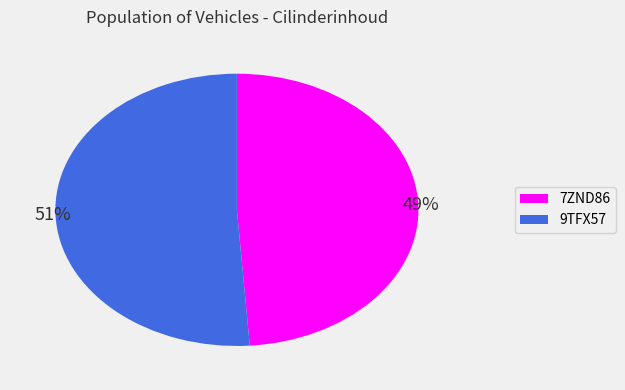

To the nearest percent, what percentage of the pie is 7ZND86?

49%